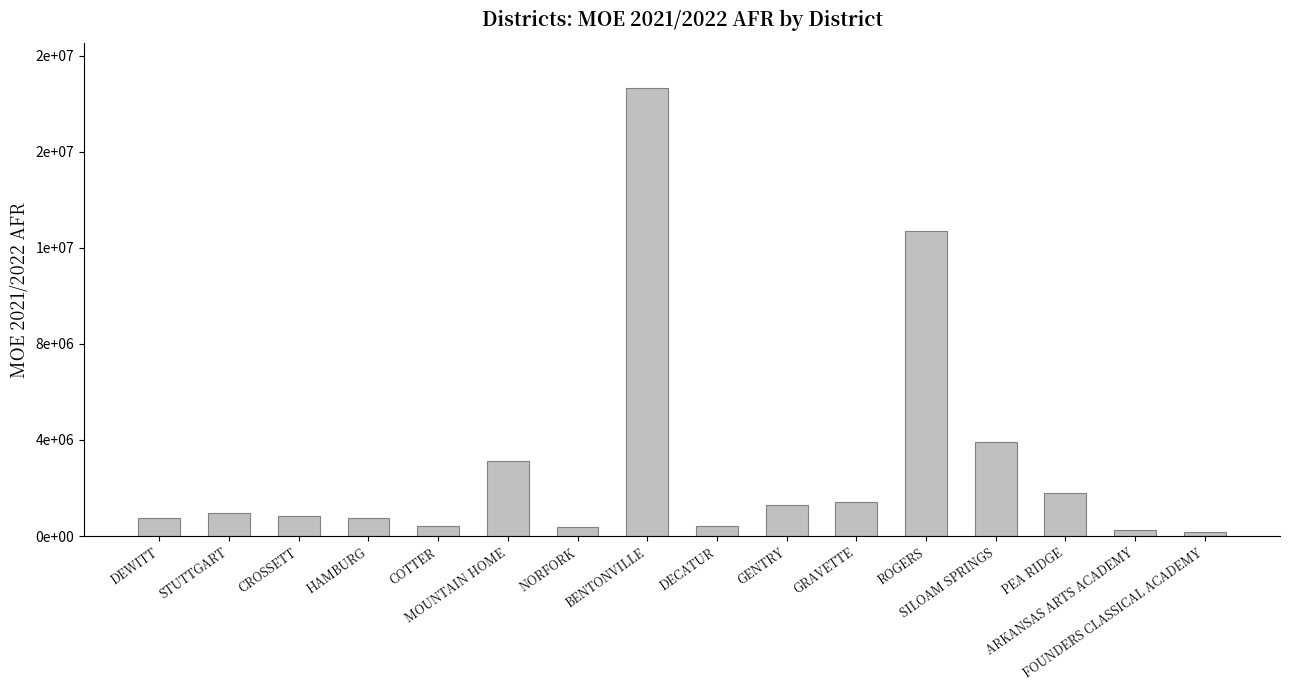

What position from the left is GRAVETTE?

11